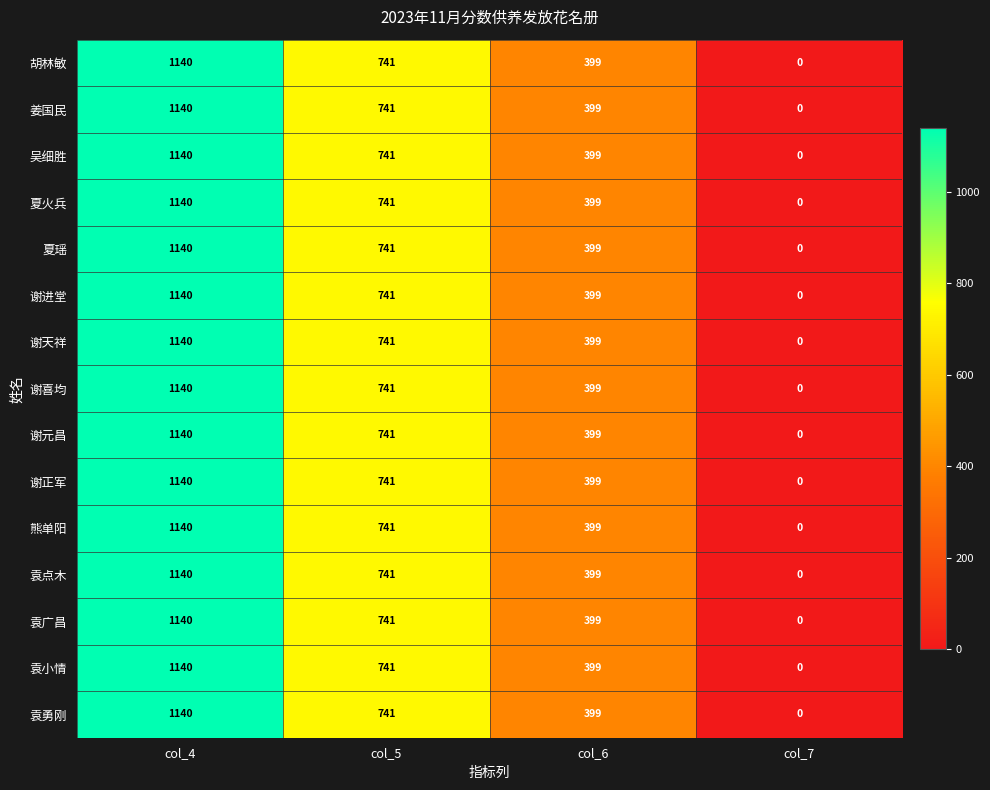

What is the difference between the 谢元昌 values at col_6 and col_5?

342